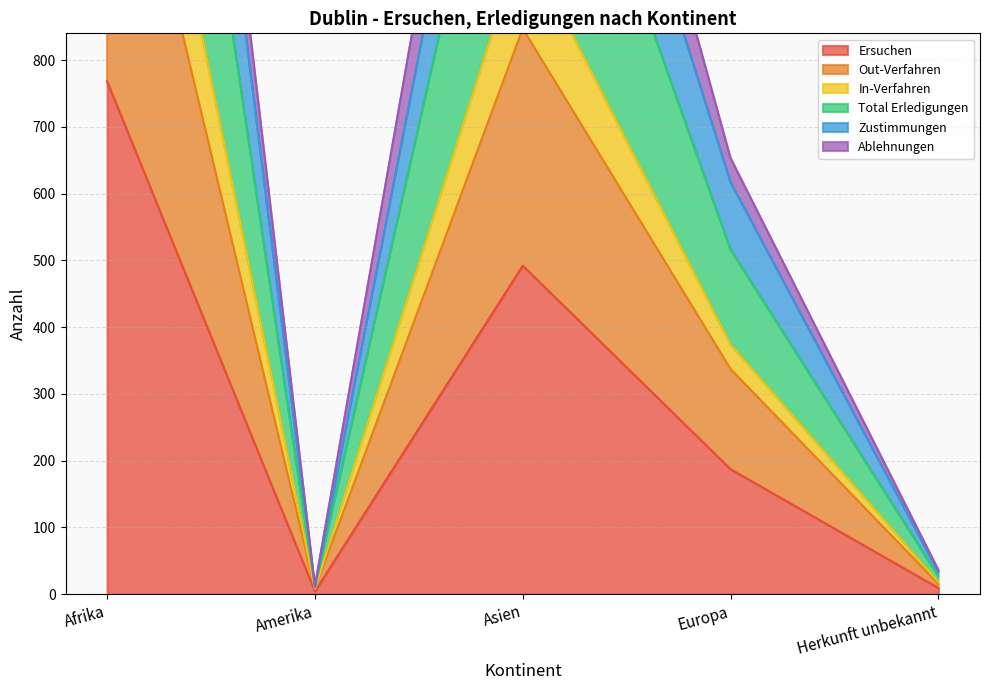

Does the chart display data point markers on the line(s)?

No